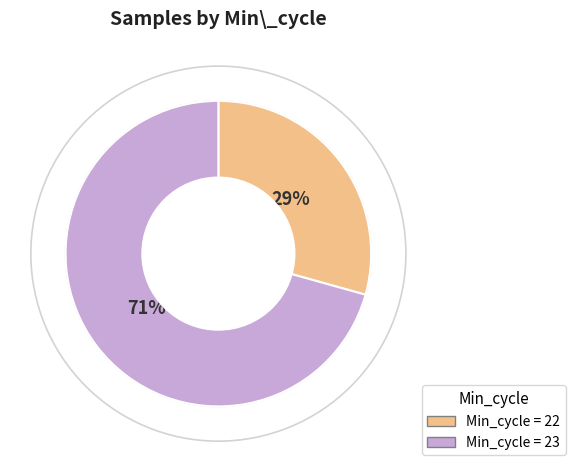

To the nearest percent, what is the average slice percentage?

50%